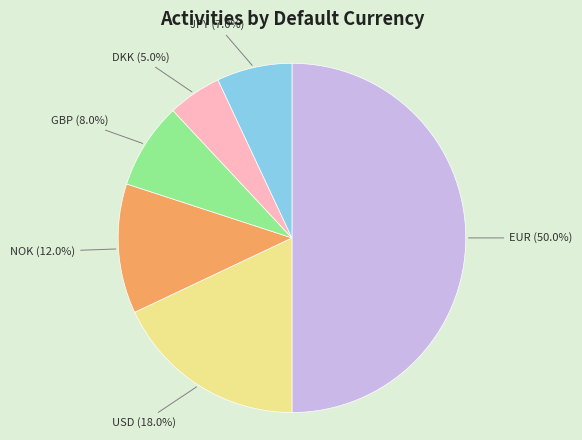

How many slices are in this pie chart?

6